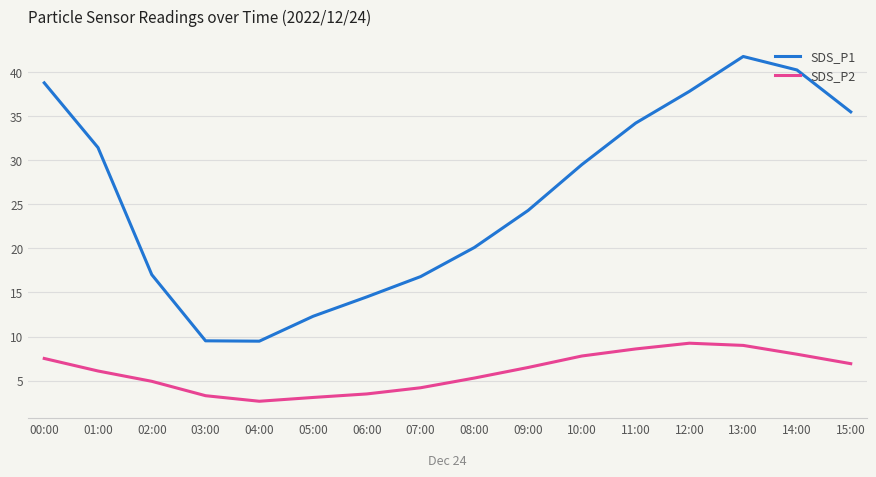

At how many categories does at least one series exceed 34?

6